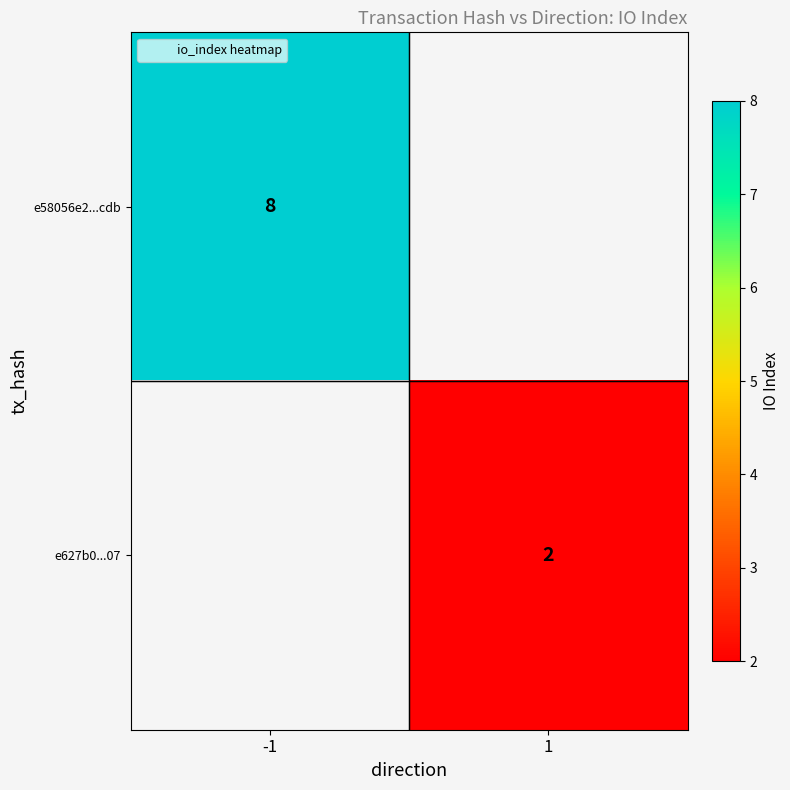

At -1, list the series in order from largest to smallest.

e58056e2...cdb, e627b0...07